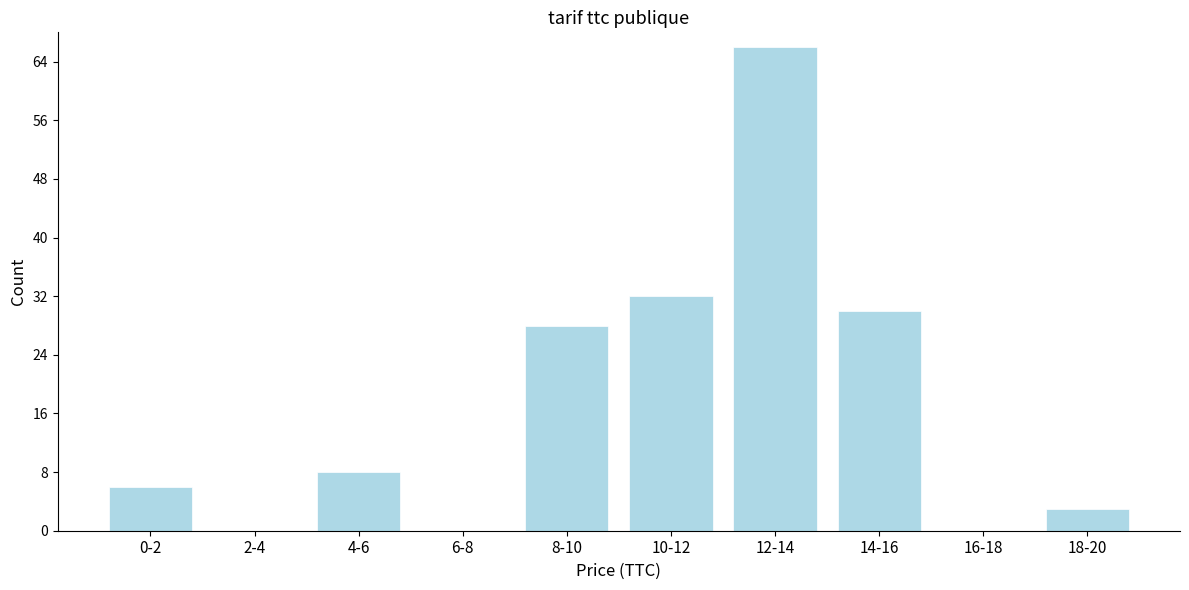

Reading left to right, transcribe all the data shown in this chart.

0-2=6	2-4=0	4-6=8	6-8=0	8-10=28	10-12=32	12-14=66	14-16=30	16-18=0	18-20=3